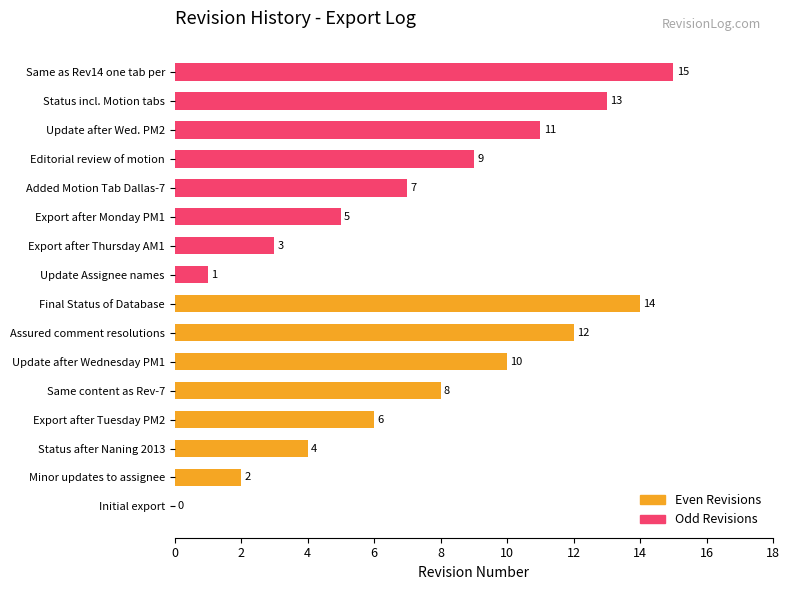

Is it true that Odd Revisions equals 13 at Editorial review of motion?

False